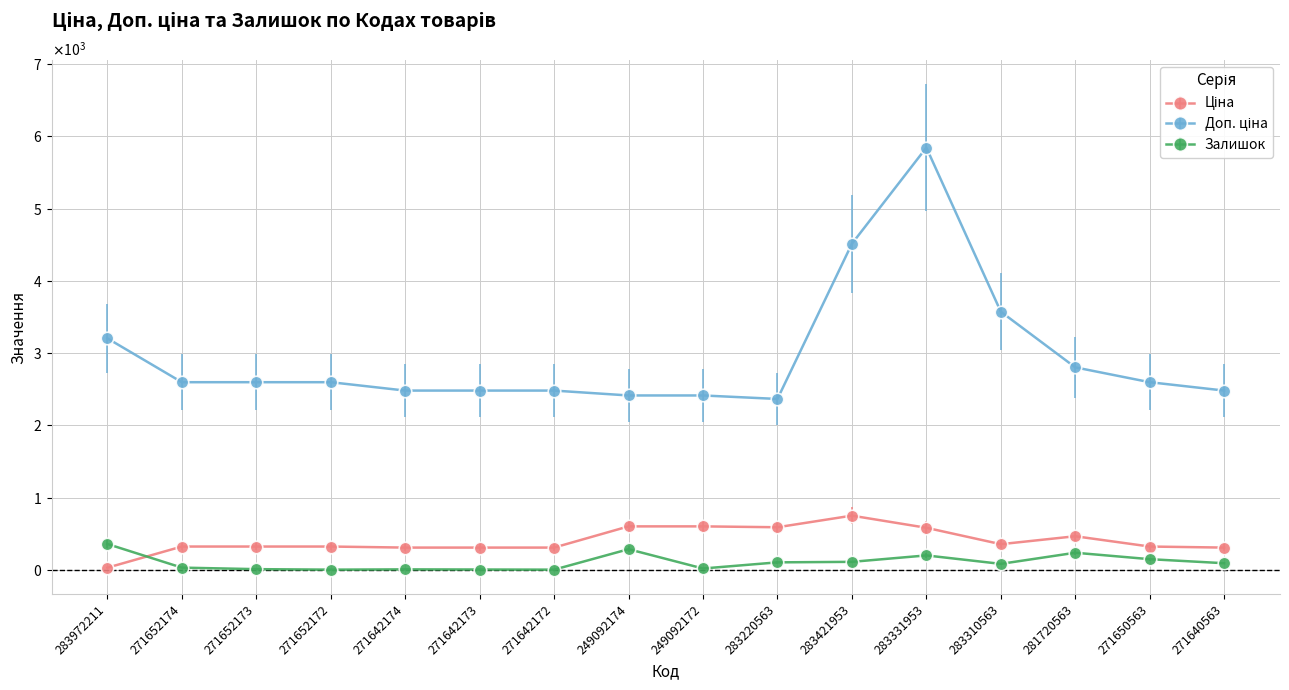

What is the label of the 3rd point from the left?

271652173